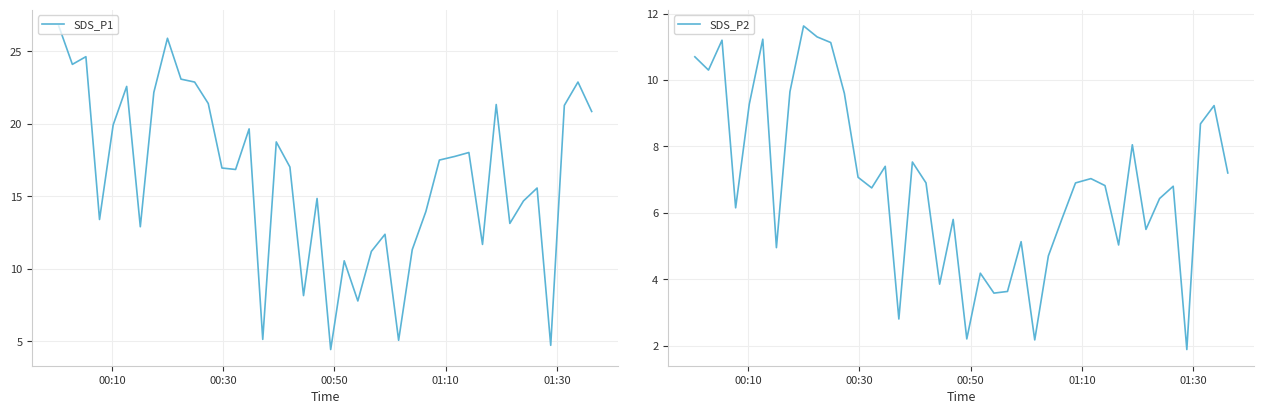

How many interior local peaks does the SDS_P1 series have?

12